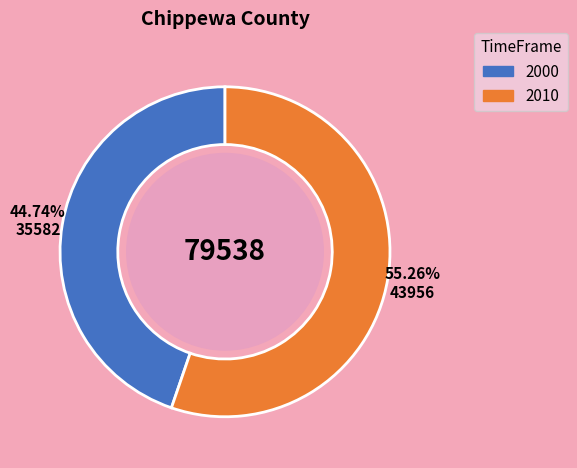

What percentage is the 2010 slice, to the nearest percent?

55%